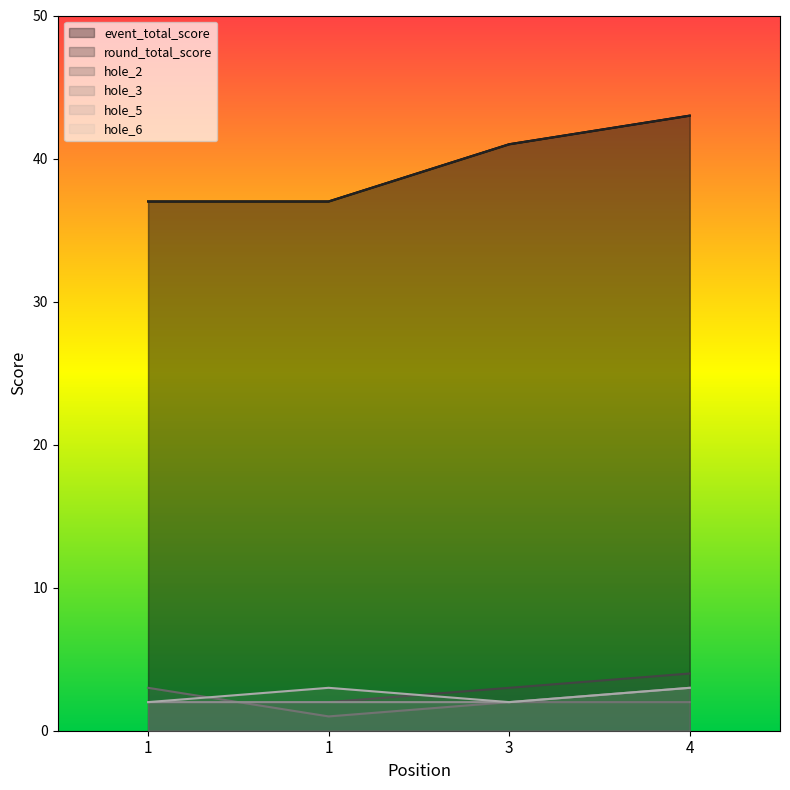

Is it true that hole_2 equals 7 at 4?

False